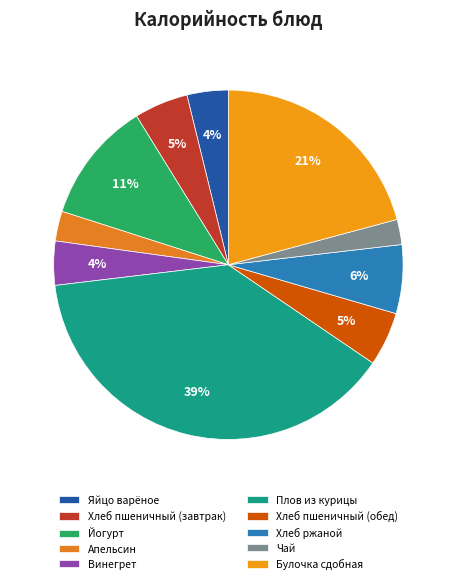

Which category has the biggest portion of the pie?

Плов из курицы